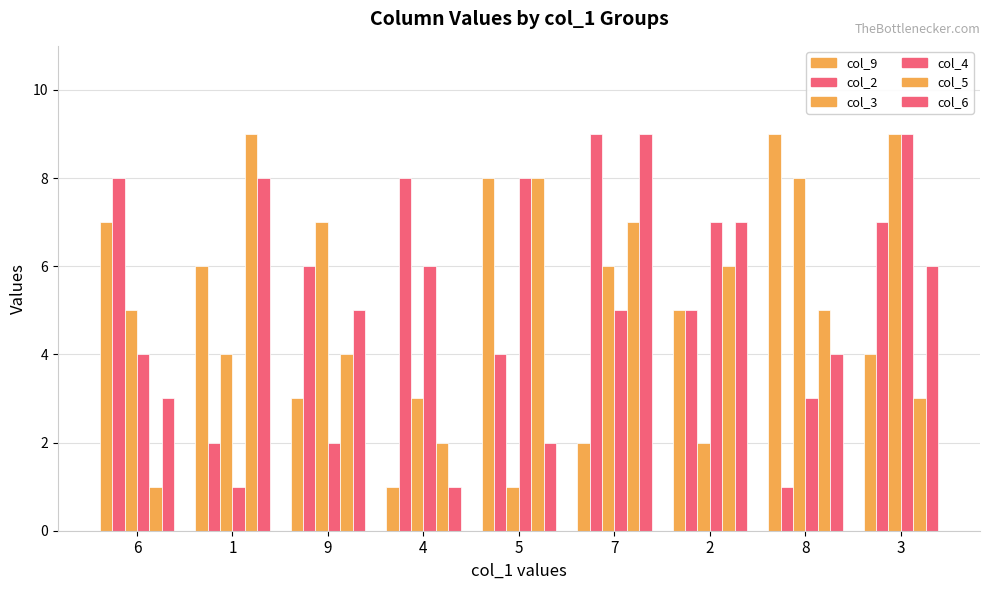

Is it true that col_2 equals 4 at 4?

False